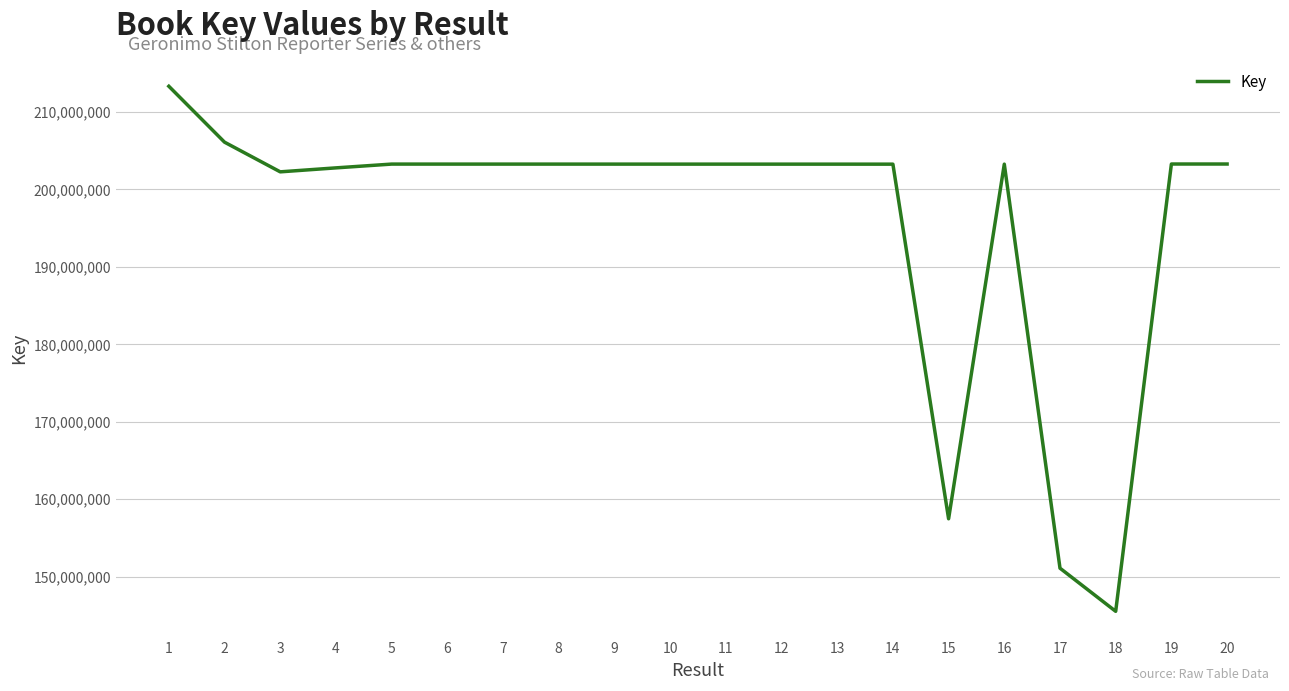

What is the greatest value displayed?

213334118